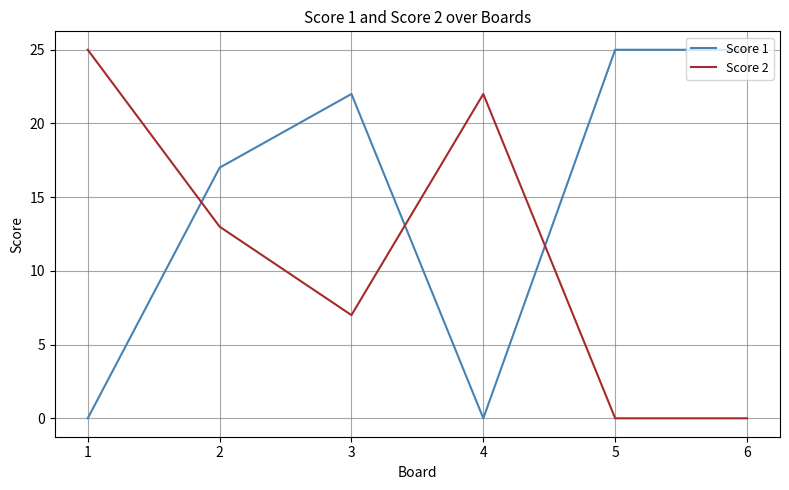

True or false: Score 1 and Score 2 cross at least once.

True